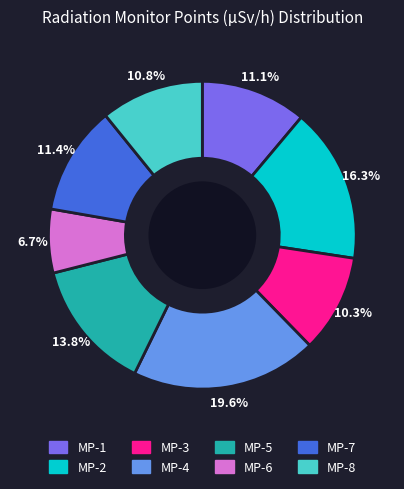

How many slices are in this pie chart?

8